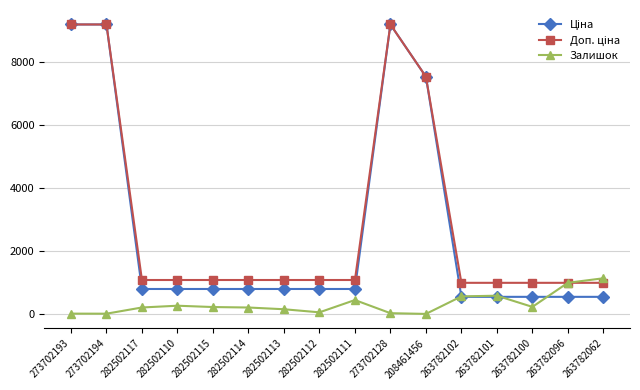

What is the maximum value shown in the chart?

9196.3